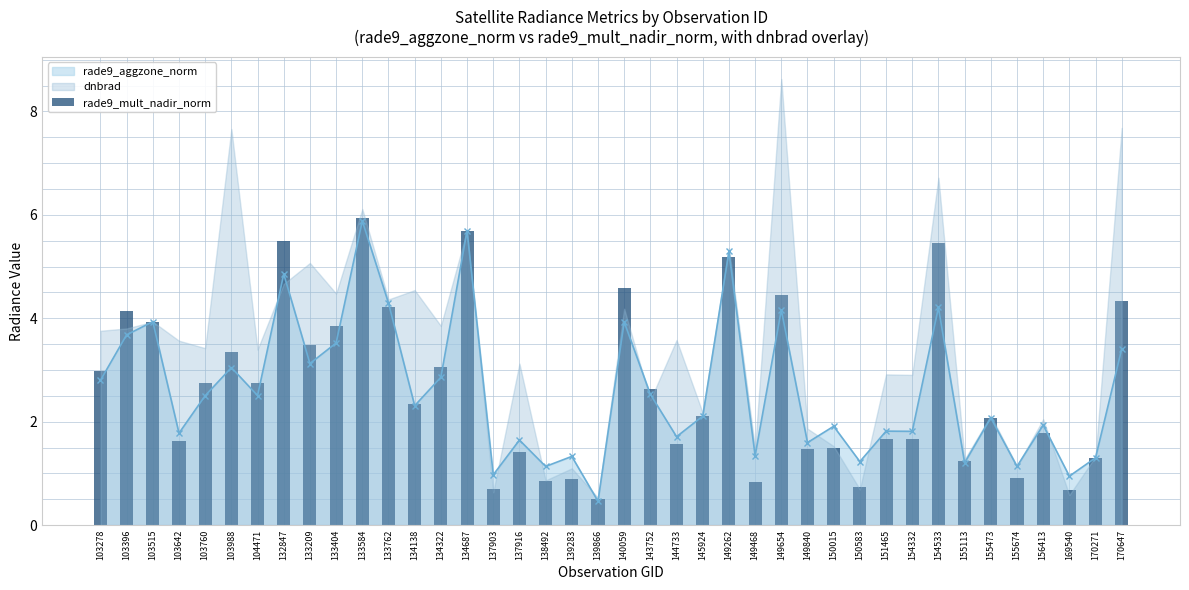

What is the sum of all values?

106.1